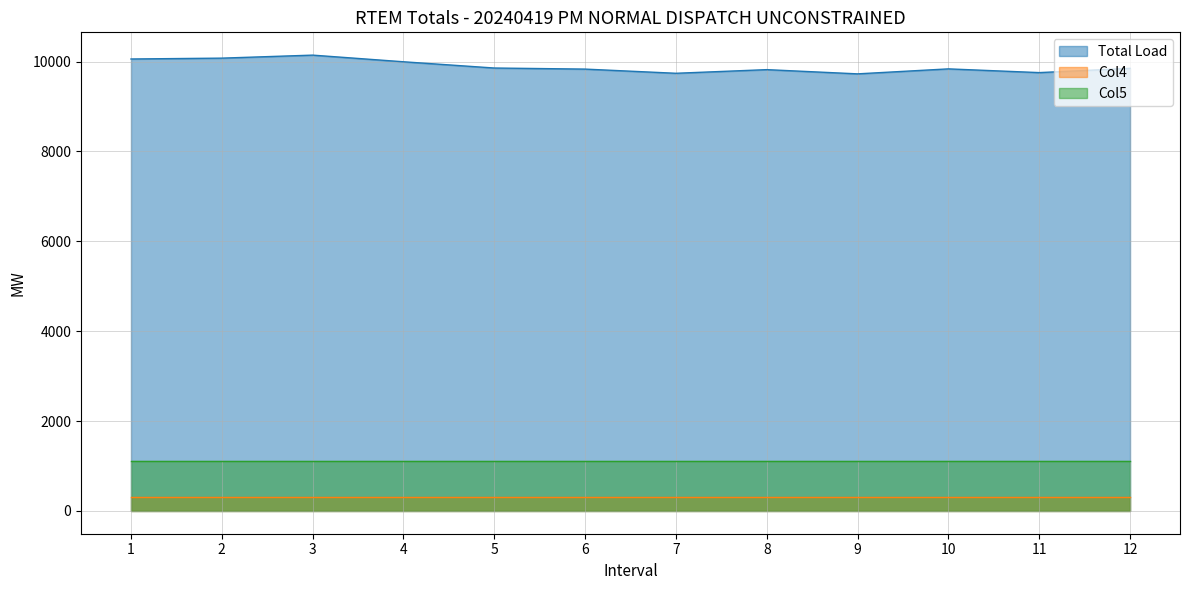

Which series has the largest range (max minus min)?

Total Load